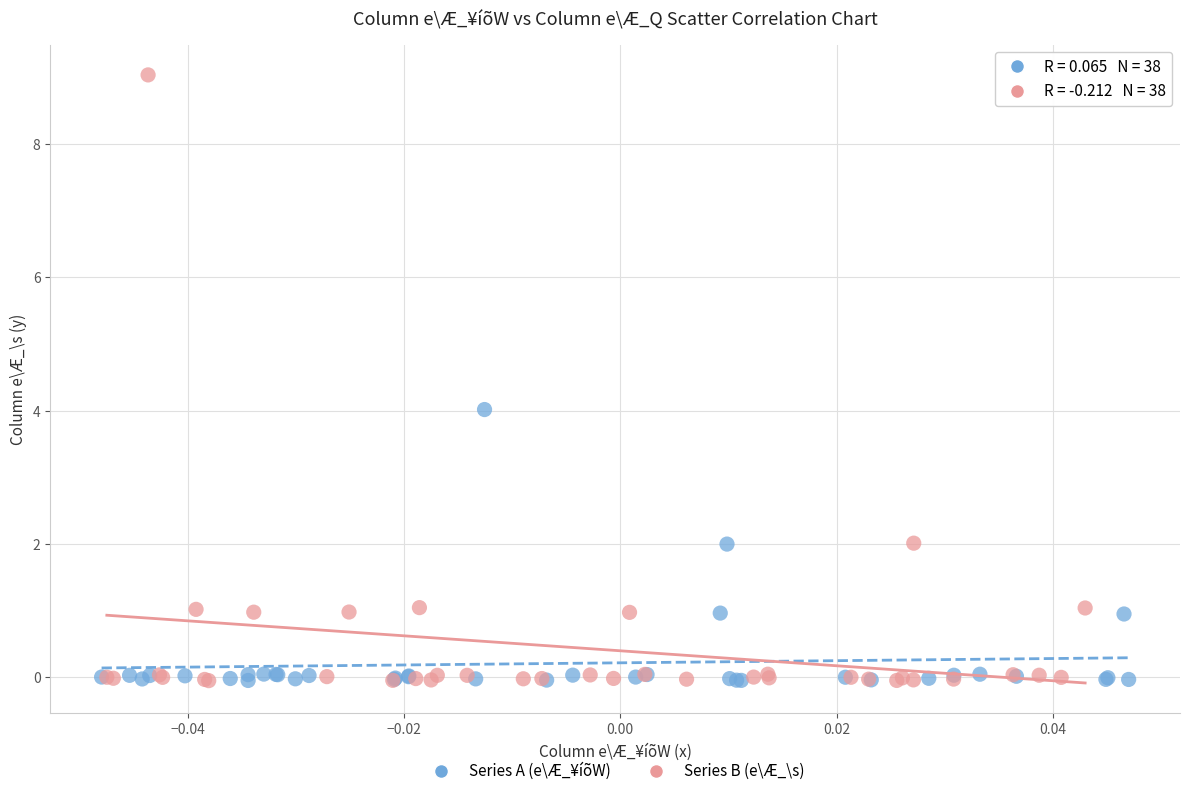

What are all the series names shown in the legend?

Series A (e\Æ_¥íõW), Series B (e\Æ_\s)